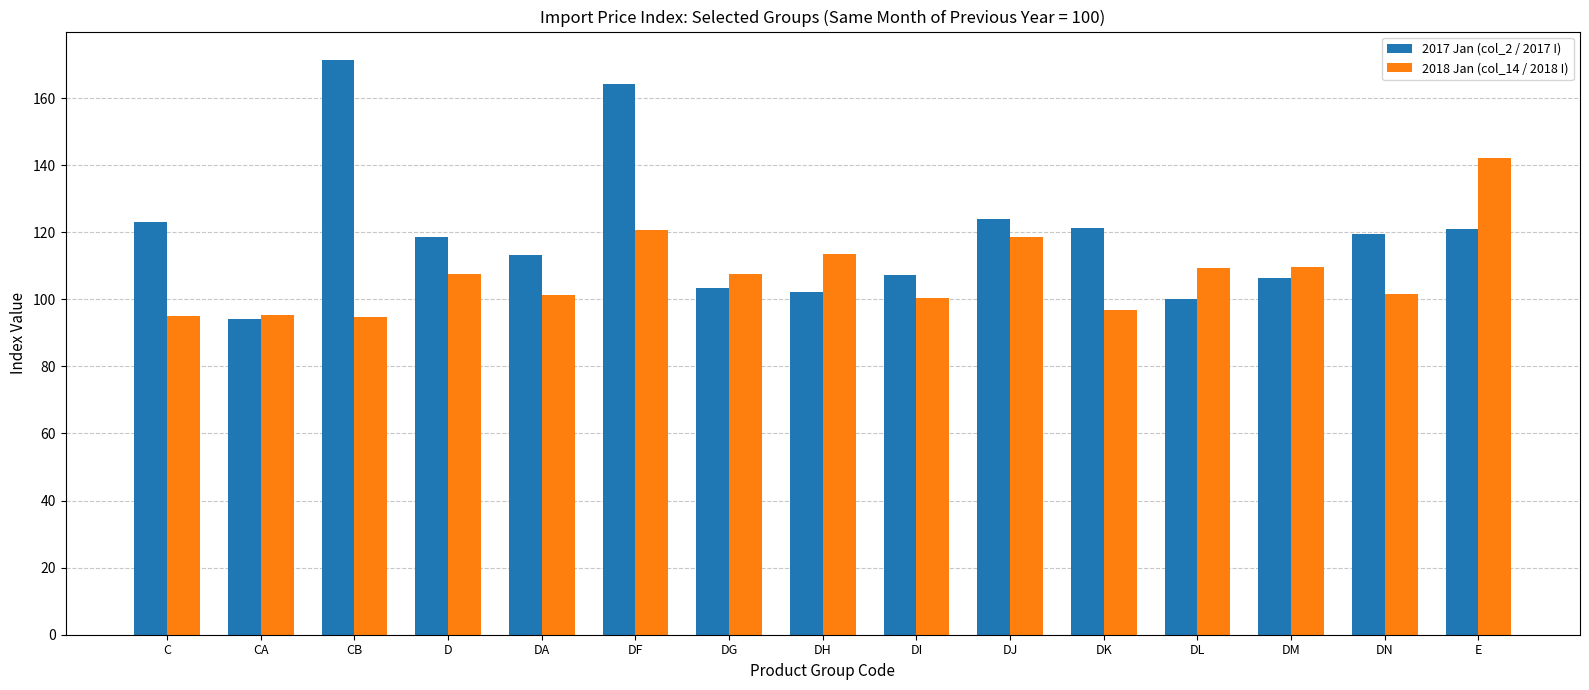

True or false: 2017 Jan (col_2 / 2017 I) has a value of 35.6 at DF.

False